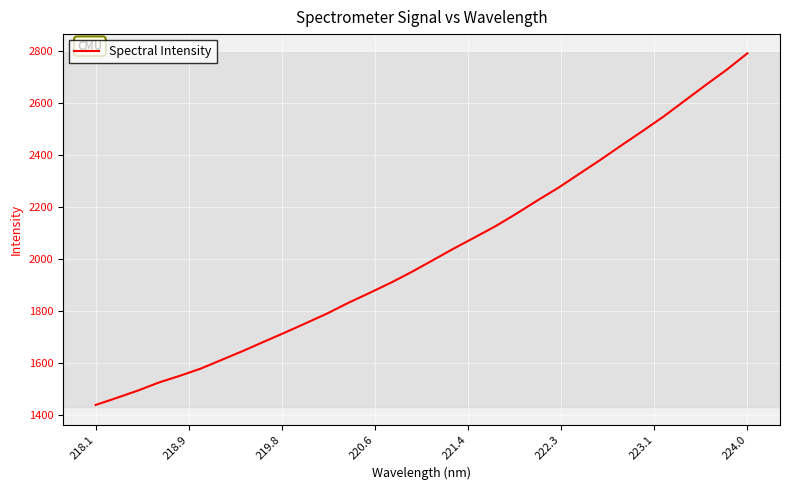

What is the minimum value shown in the chart?

1437.7